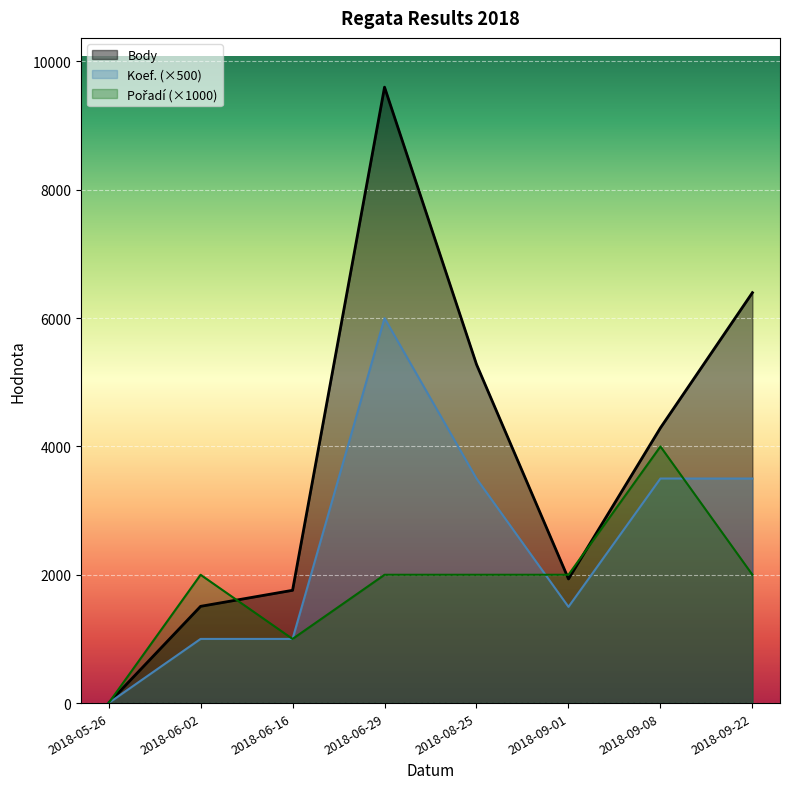

What is the difference between the maximum and minimum values in the Body series?

9600